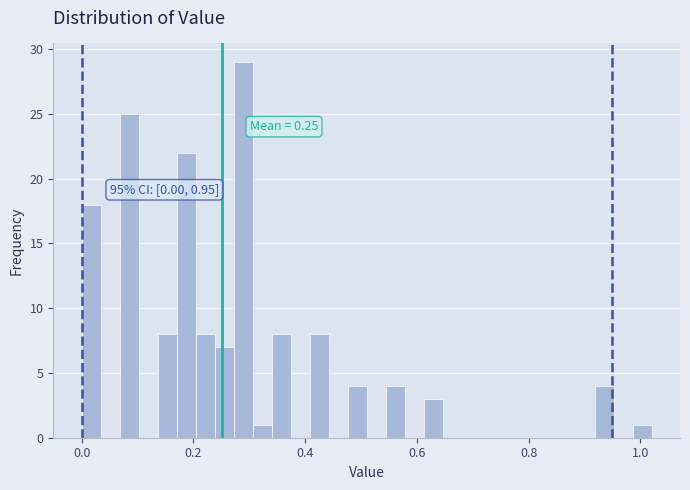

Around what value on the x-axis is the tallest bar? Give the approximate position of its centre, as read against the axis.

0.28